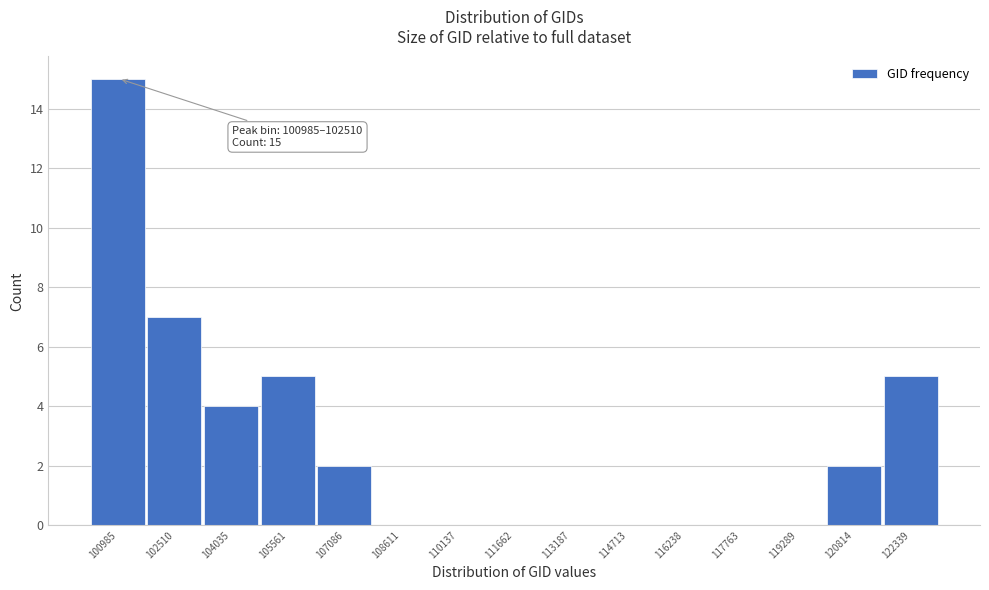

Reading right to left, list all the values displayed in this chart.

122339=5	120814=2	119289=0	117763=0	116238=0	114713=0	113187=0	111662=0	110137=0	108611=0	107086=2	105561=5	104035=4	102510=7	100985=15